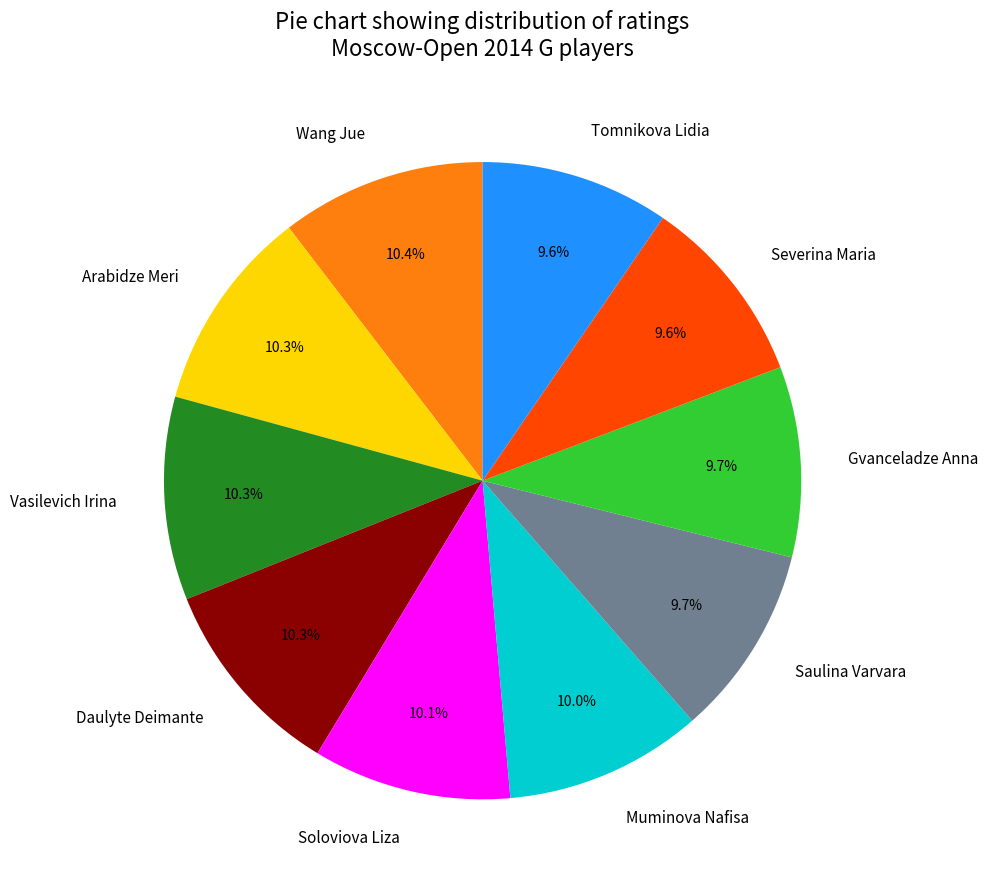

To the nearest percent, what is the combined percentage of Gvanceladze Anna and Muminova Nafisa?

20%